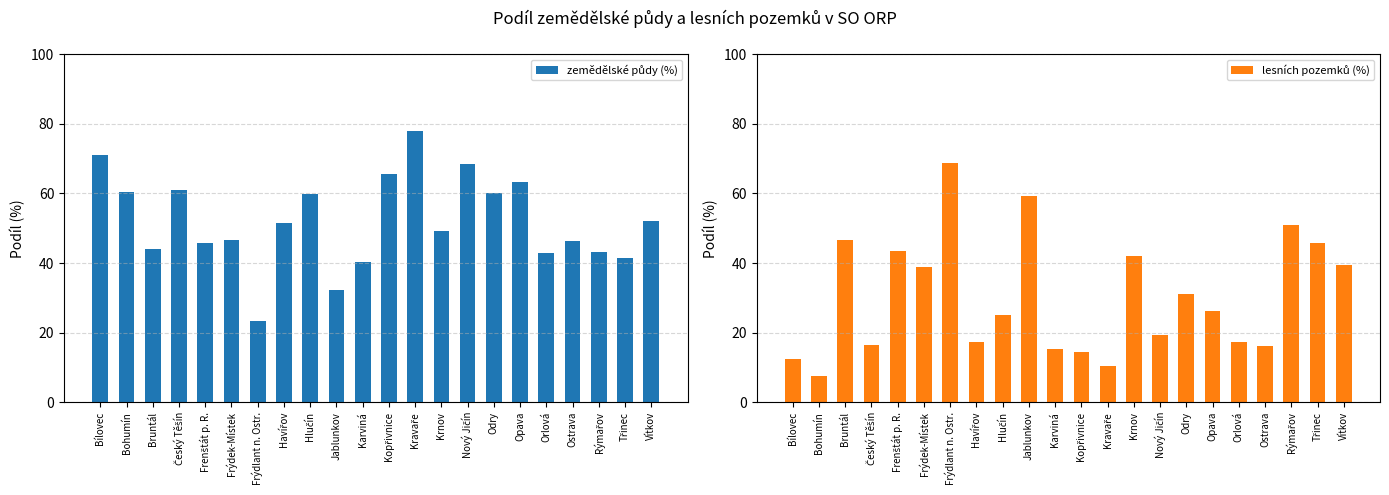

Reading right to left, transcribe all the data shown in this chart.

zemědělské půdy (%): Vítkov=52.2	Třinec=41.4	Rýmařov=43.3	Ostrava=46.5	Orlová=43.0	Opava=63.3	Odry=60.3	Nový Jičín=68.6	Krnov=49.1	Kravaře=77.9	Kopřivnice=65.5	Karviná=40.3	Jablunkov=32.3	Hlučín=60.0	Havířov=51.5	Frýdlant n. Ostr.=23.4	Frýdek-Místek=46.5	Frenštát p. R.=45.8	Český Těšín=61.1	Bruntál=44.2	Bohumín=60.3	Bílovec=71.0
lesních pozemků (%): Vítkov=39.4	Třinec=45.8	Rýmařov=50.8	Ostrava=16.3	Orlová=17.2	Opava=26.2	Odry=31.0	Nový Jičín=19.2	Krnov=42.1	Kravaře=10.5	Kopřivnice=14.4	Karviná=15.2	Jablunkov=59.4	Hlučín=25.1	Havířov=17.3	Frýdlant n. Ostr.=68.7	Frýdek-Místek=38.7	Frenštát p. R.=43.3	Český Těšín=16.5	Bruntál=46.7	Bohumín=7.5	Bílovec=12.3